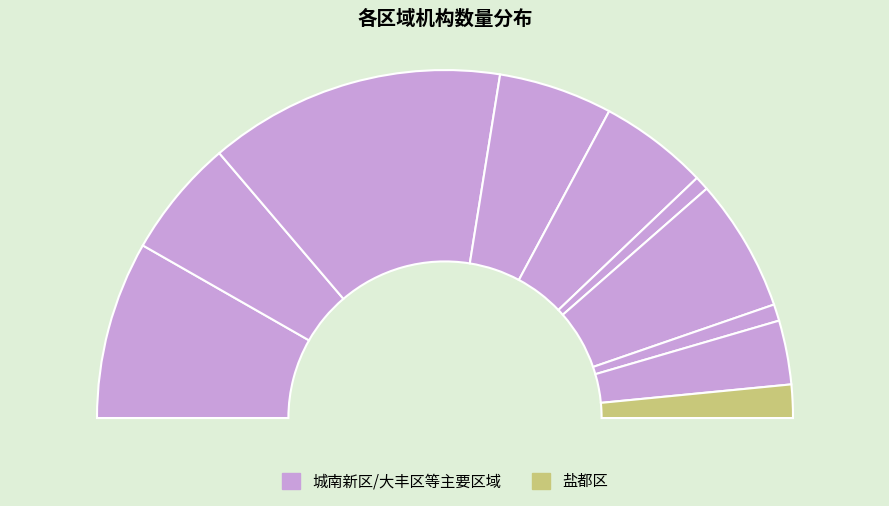

Which has a higher value, 阜宁县 or 东台市?

东台市